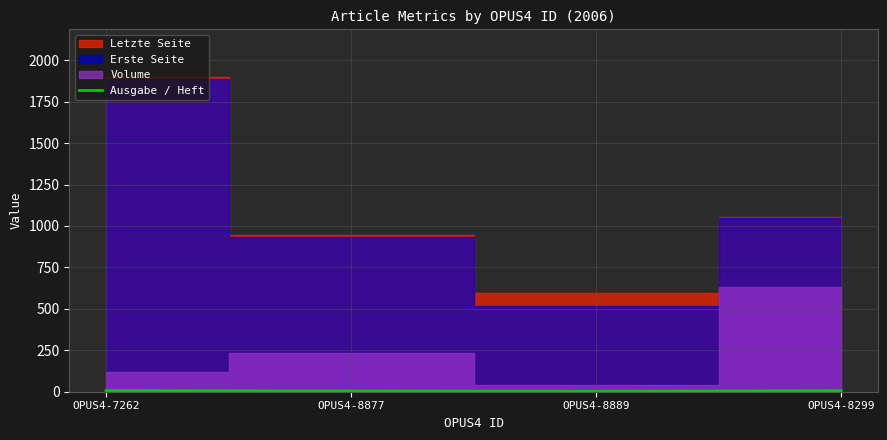

How many categories are shown in the chart?

4